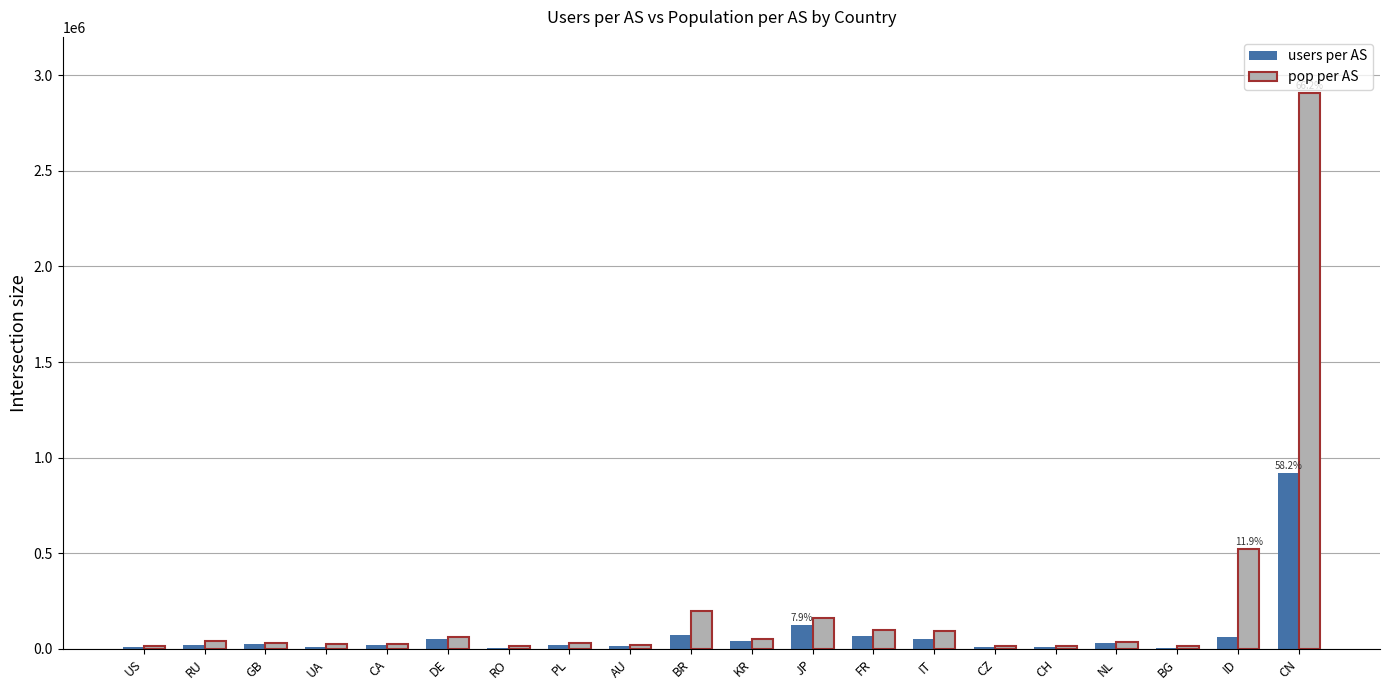

Which series changed the most between GB and ID?

pop per AS